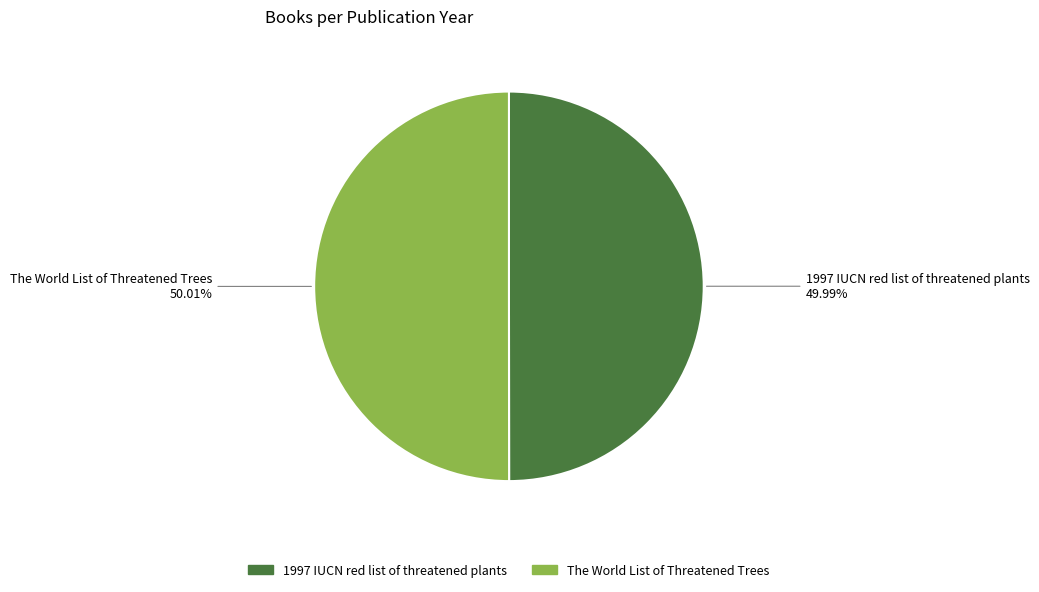

Combined, do 1997 IUCN red list of threatened plants and The World List of Threatened Trees account for over 50%?

Yes